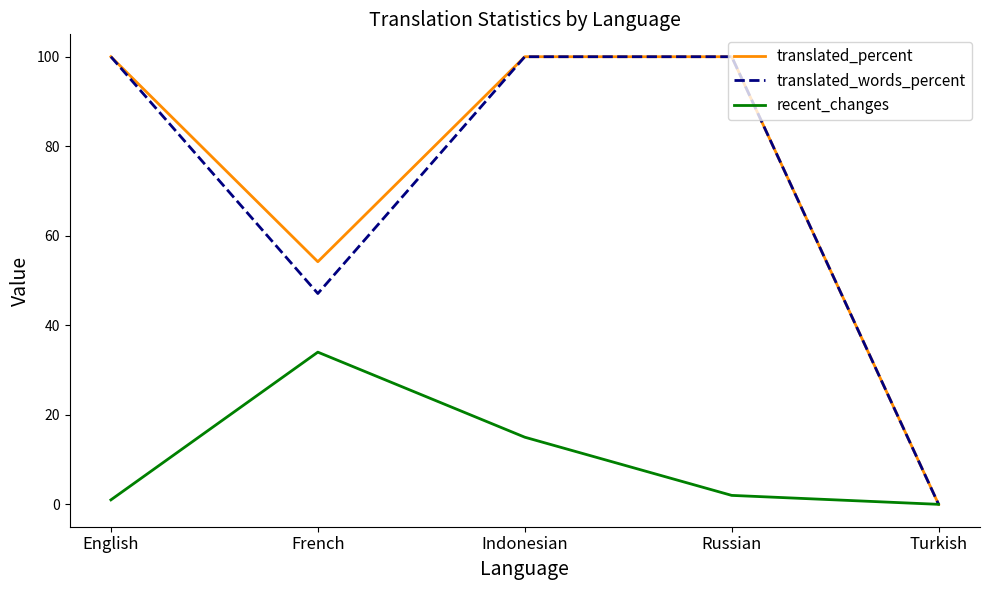

How many values in translated_percent are above zero?

4